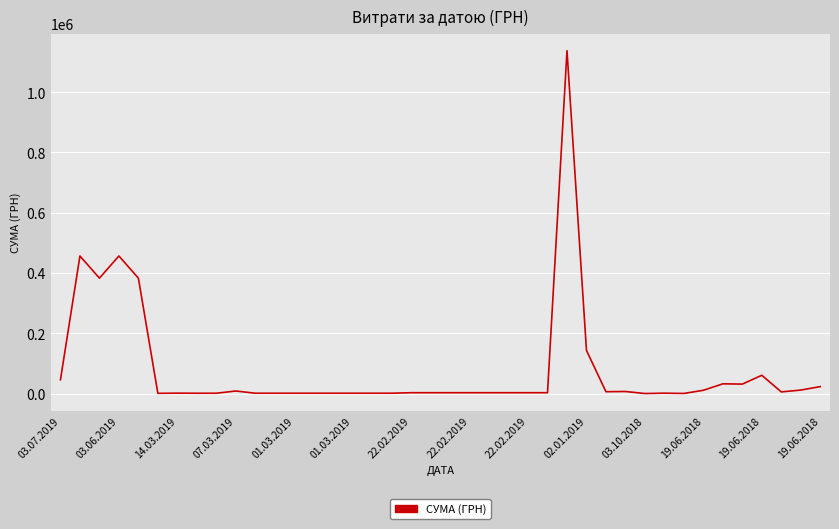

What is the maximum value shown in the chart?

1137877.1